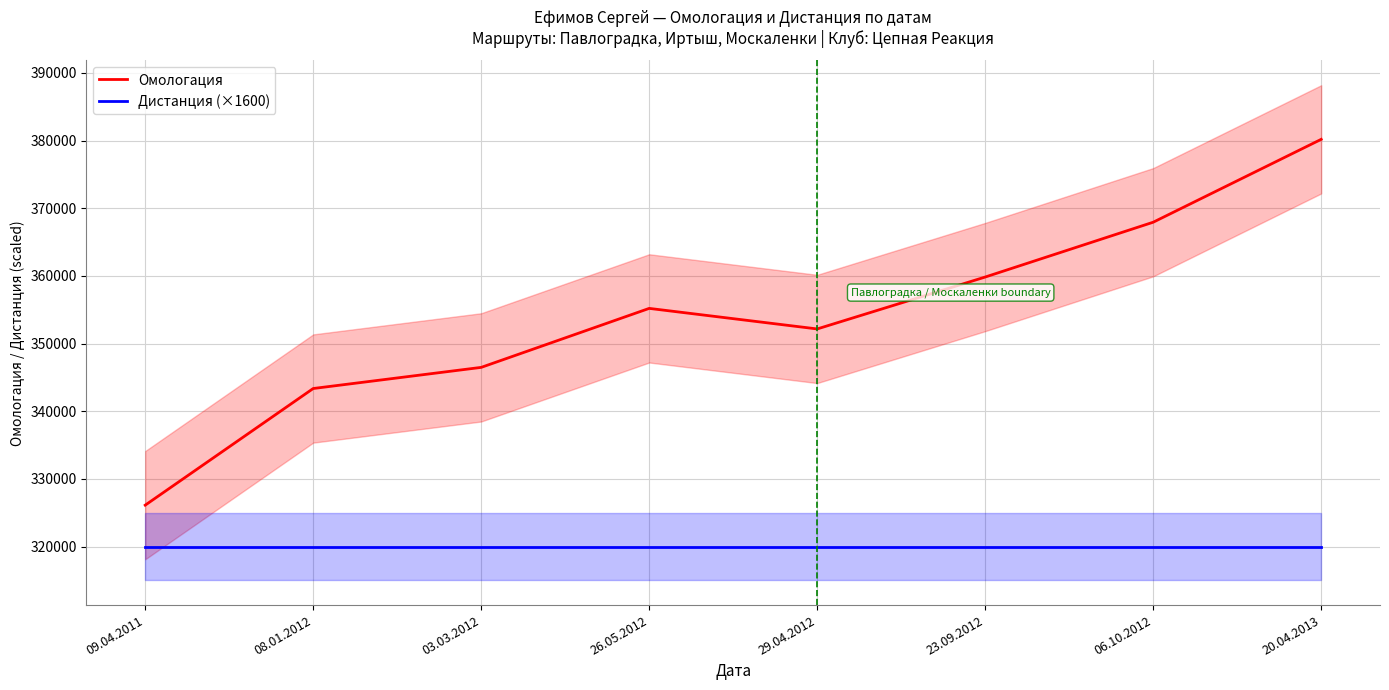

How many lines are shown in the chart?

2